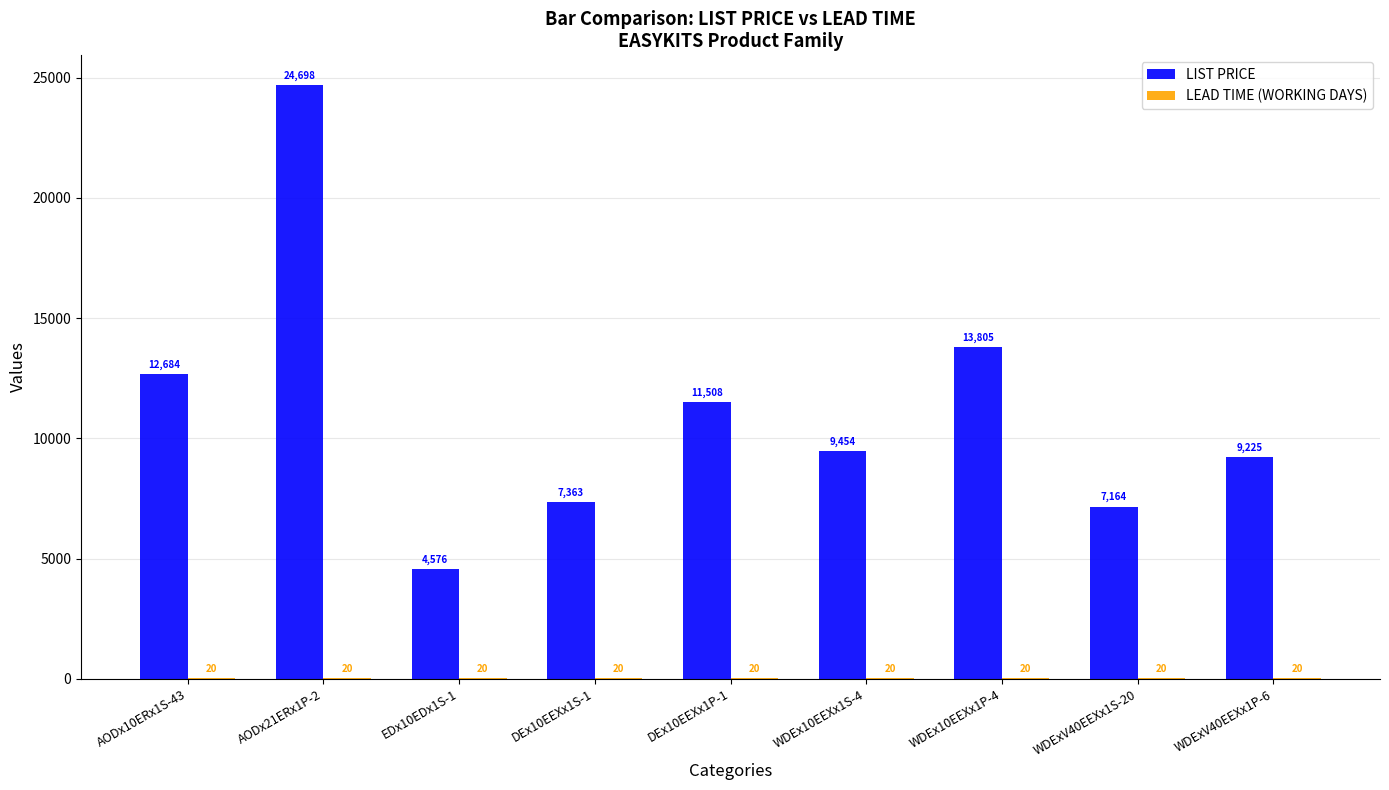

Count the number of categories in the chart.

9